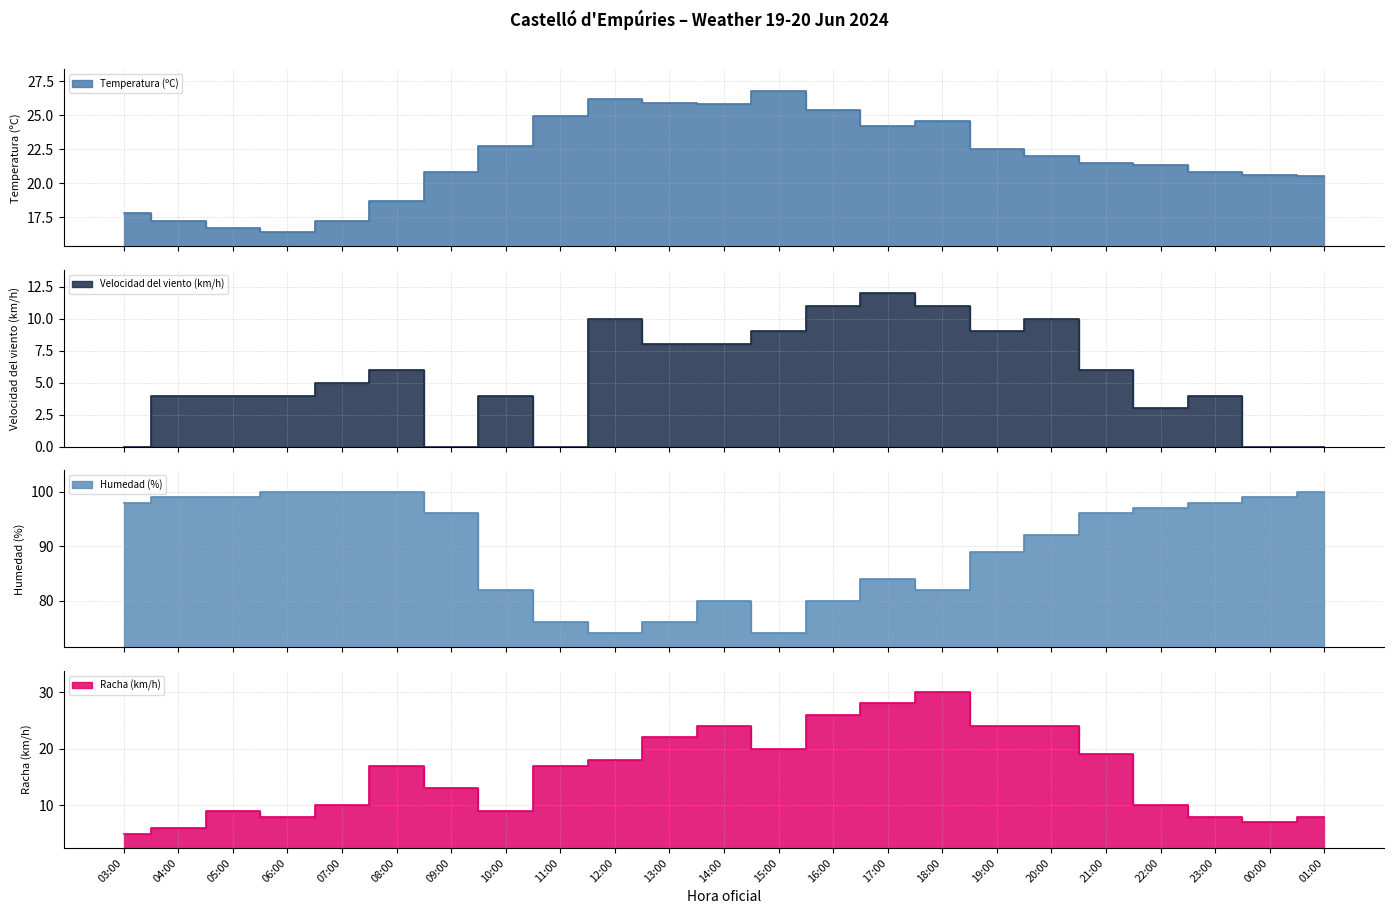

What is the difference between the maximum and minimum values in the Racha (km/h) series?

25.0